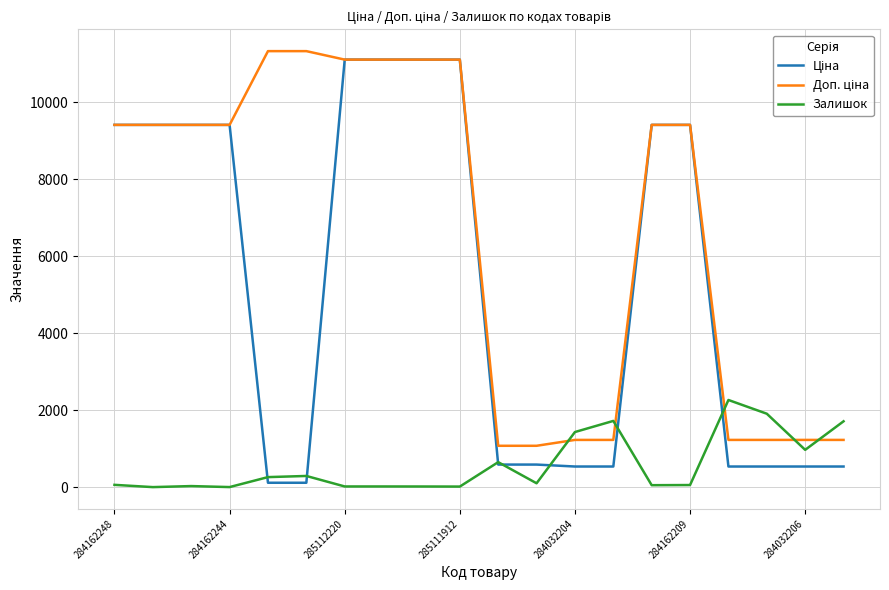

Does the chart display data point markers on the line(s)?

No